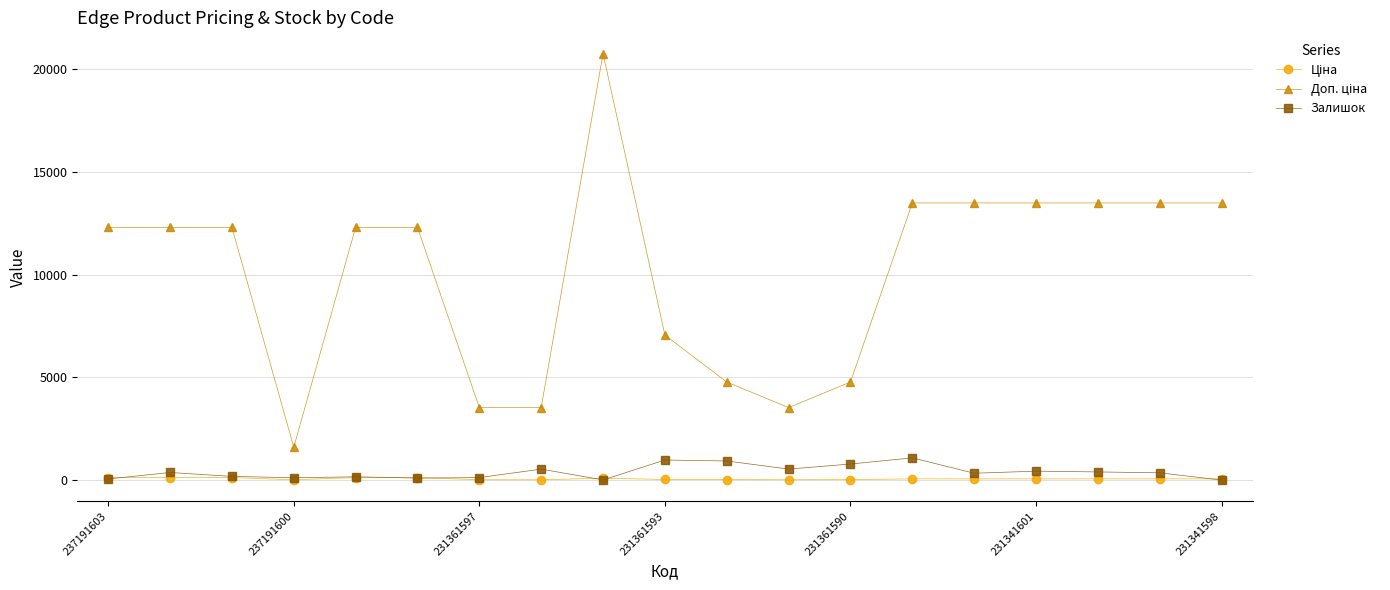

At how many categories does at least one series exceed 2467?

18